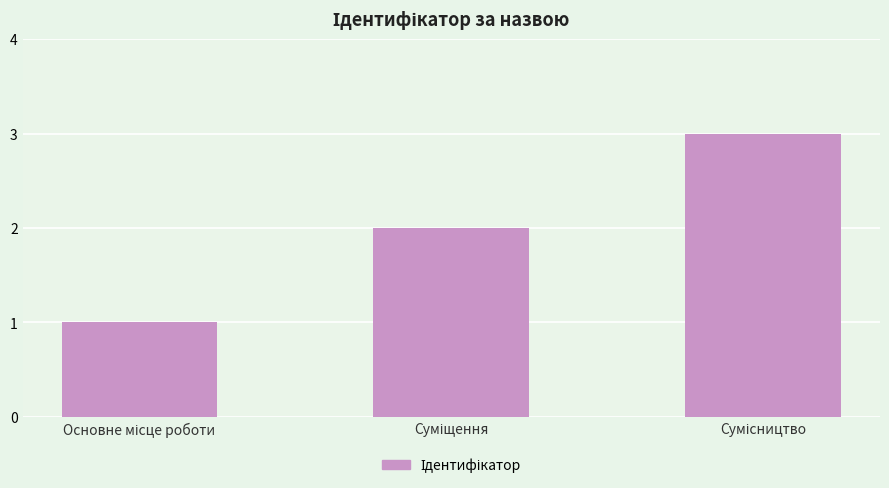

What is the greatest value displayed?

3